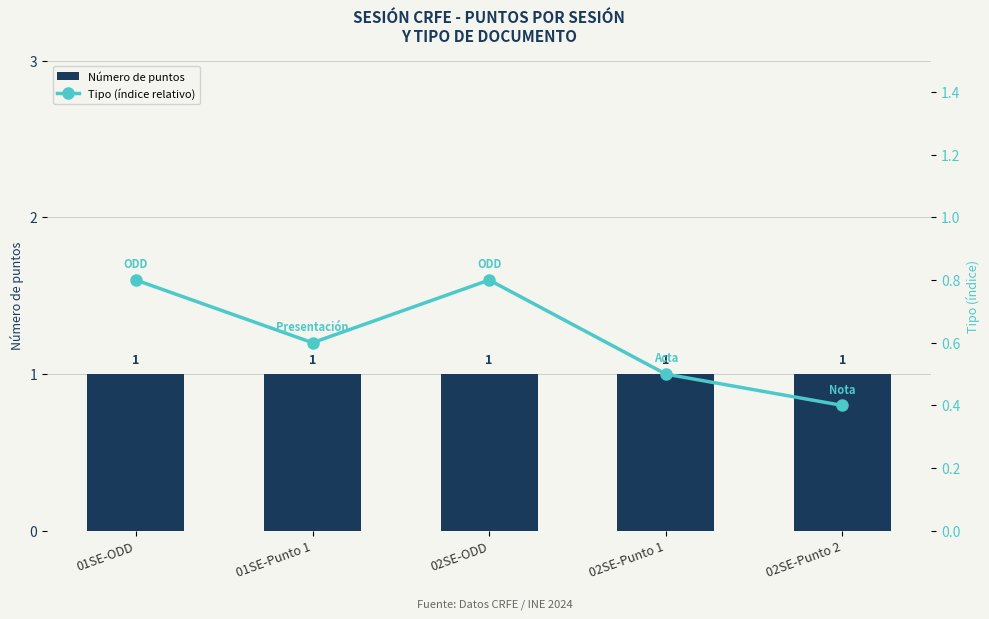

Reading left to right, what are all the values shown in this chart?

Número de puntos: 1.0	1.0	1.0	1.0	1.0
Tipo (índice relativo): 0.8	0.6	0.8	0.5	0.4